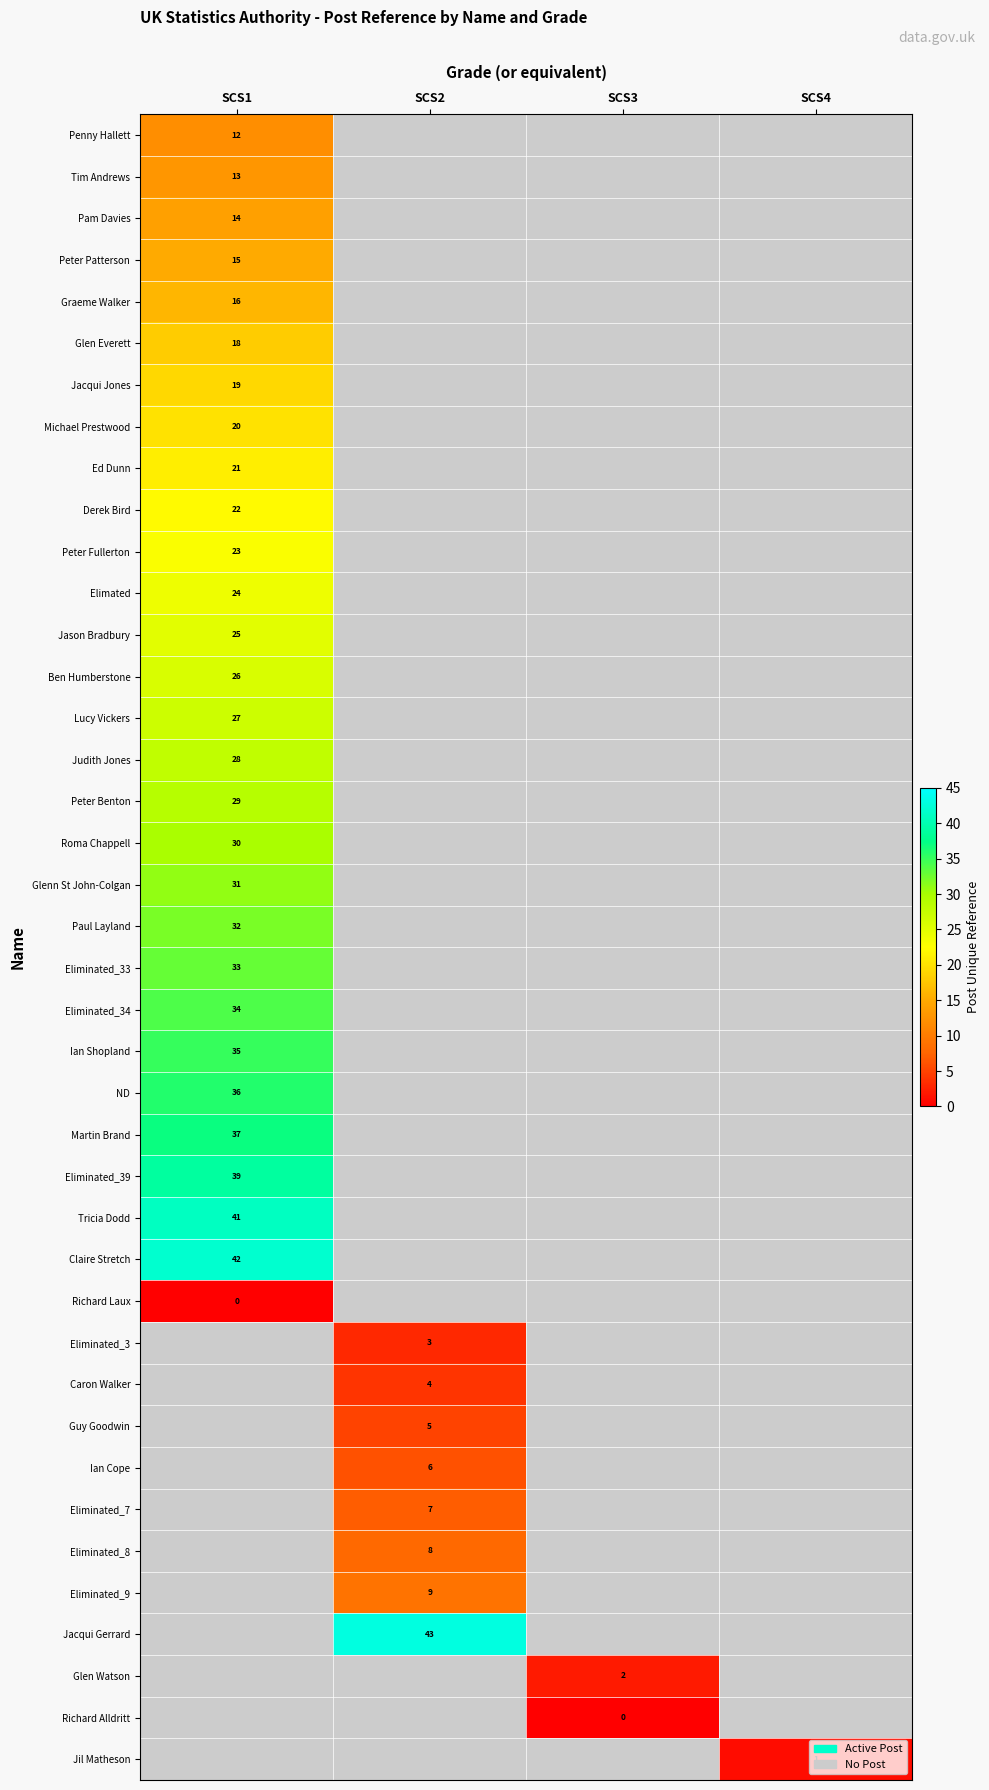

True or false: Roma Chappell has a value of 30 at SCS1.

True